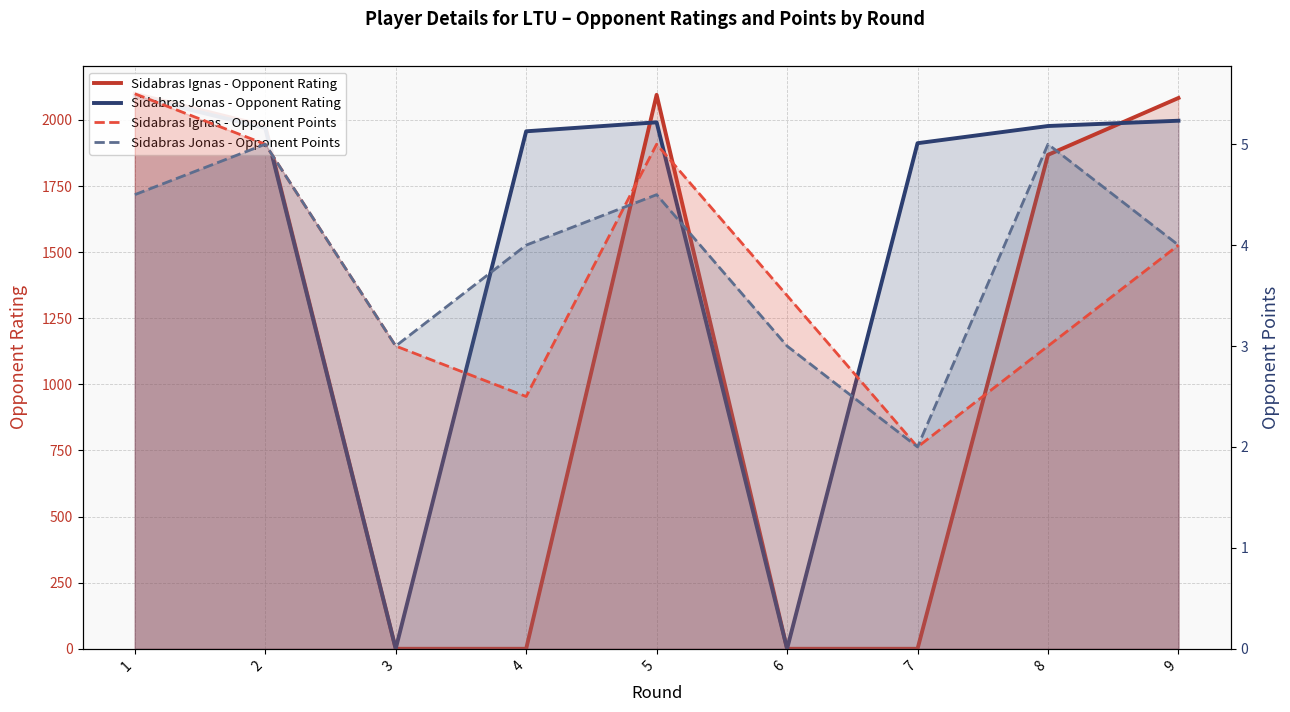

What is the spread (max minus min) of values at 3?

3.0